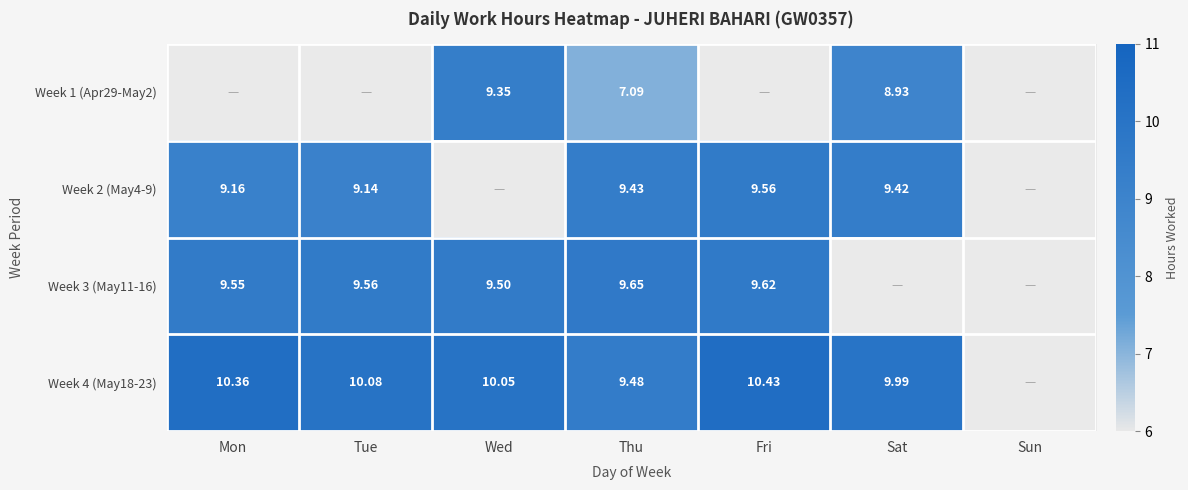

What is the difference between the values at 22-Fri and 30-Thu?

3.3